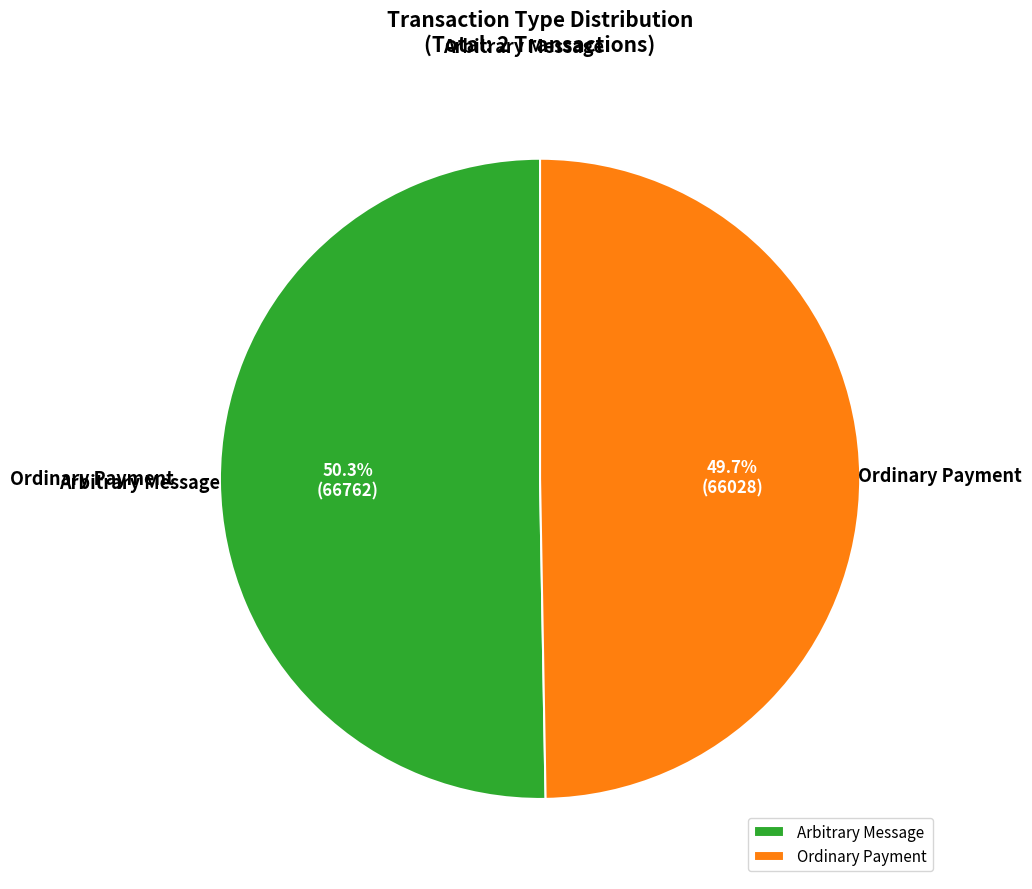

Is there a majority slice in this chart?

Yes